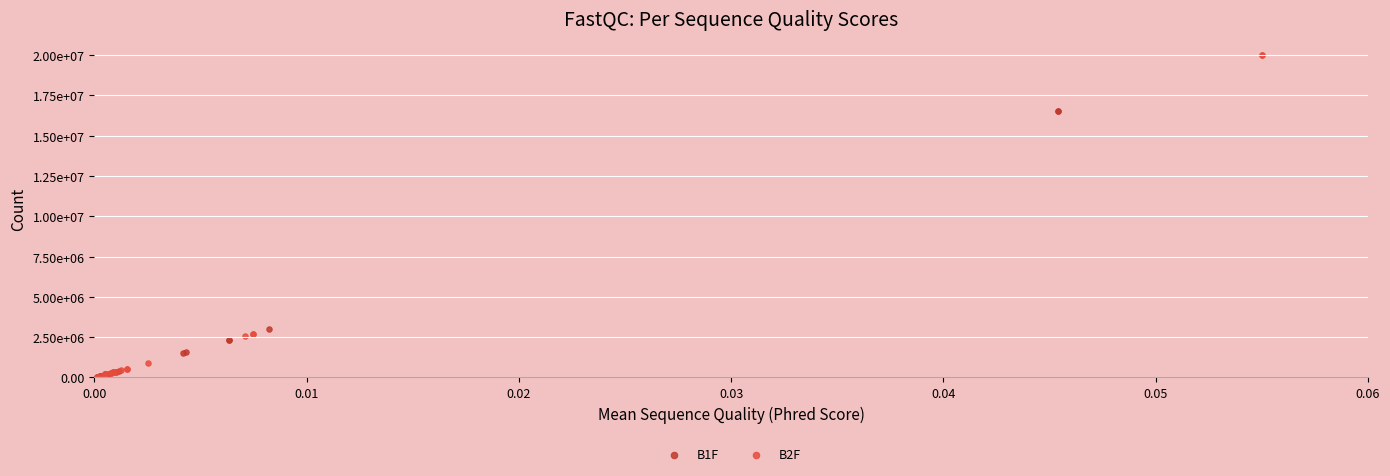

What are all the series names shown in the legend?

B1F, B2F